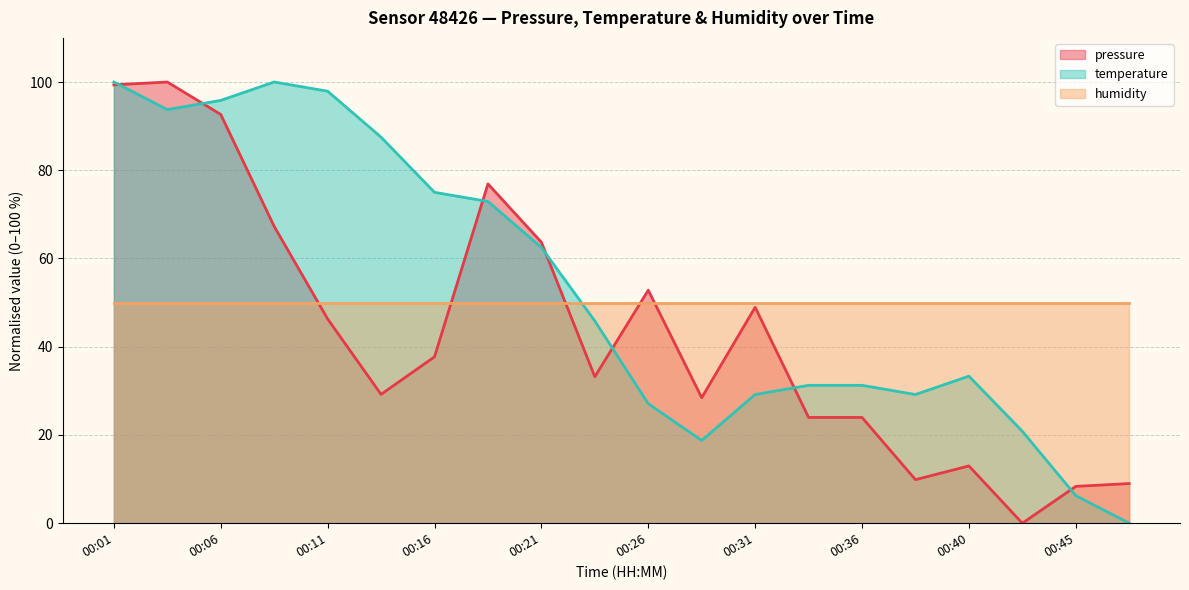

After their last crossing, which series has the higher values: pressure or temperature?

pressure